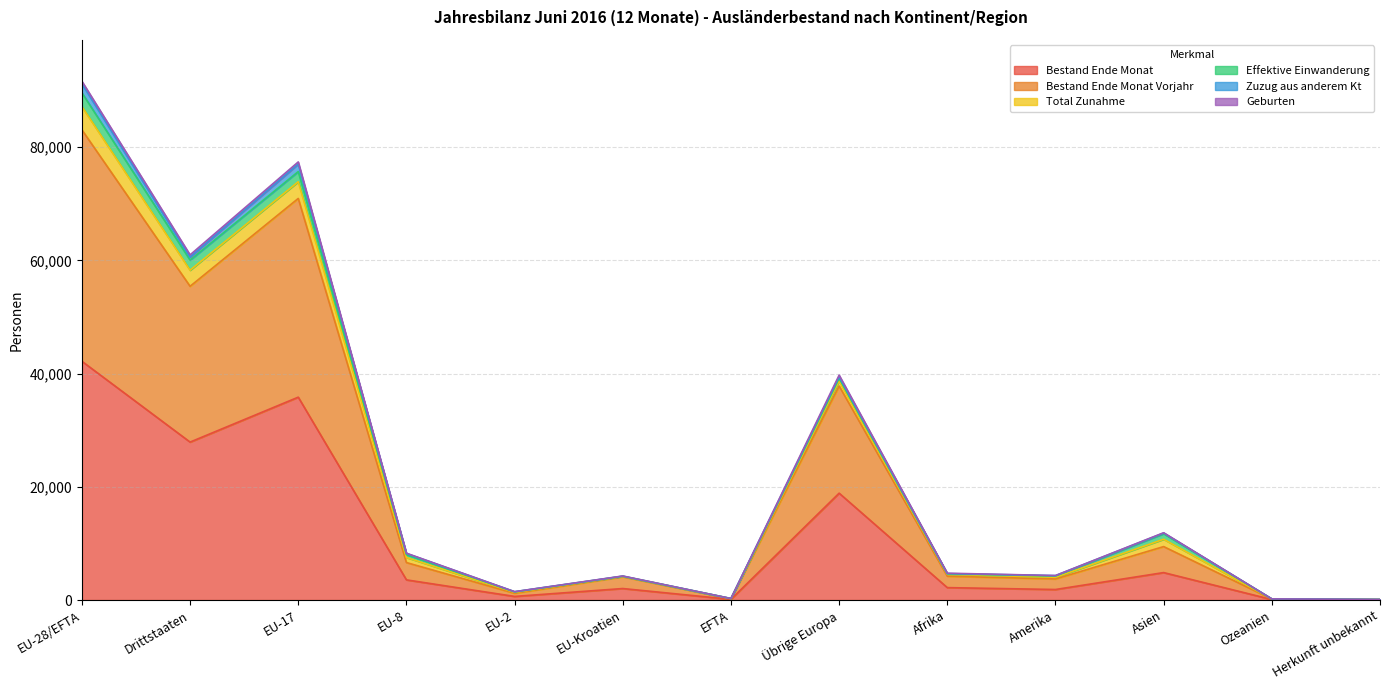

True or false: Geburten has a value of 185 at Ozeanien.

True